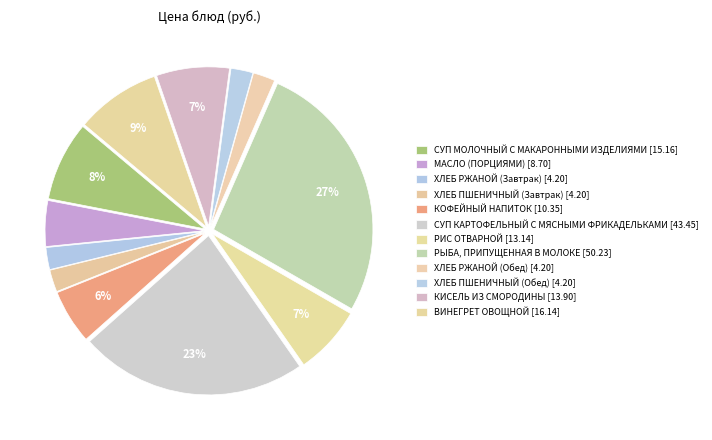

True or false: МАСЛО (ПОРЦИЯМИ) accounts for 12% of the total.

False